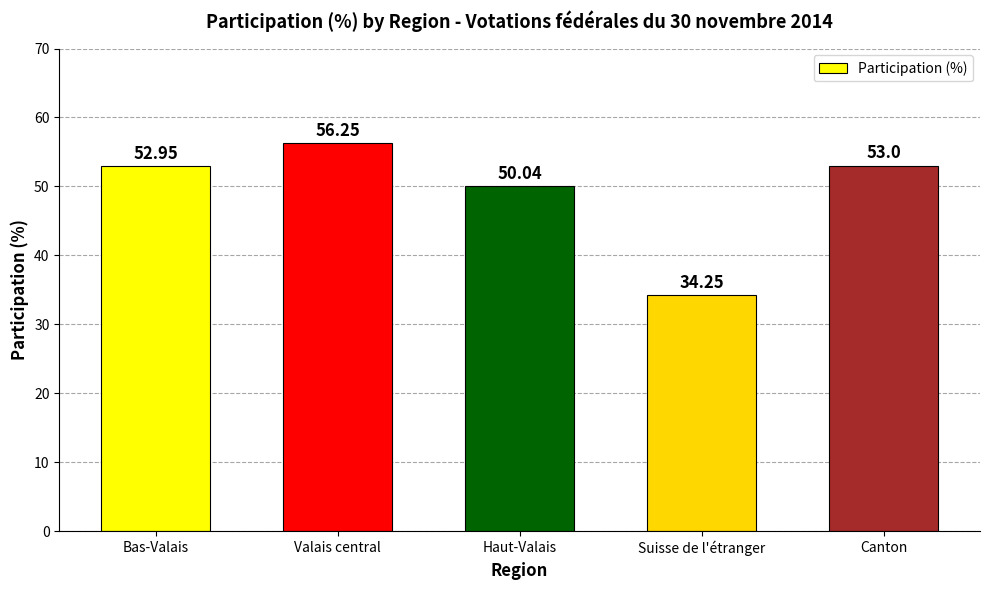

Which label corresponds to the smallest value in the chart?

Suisse de l'étranger